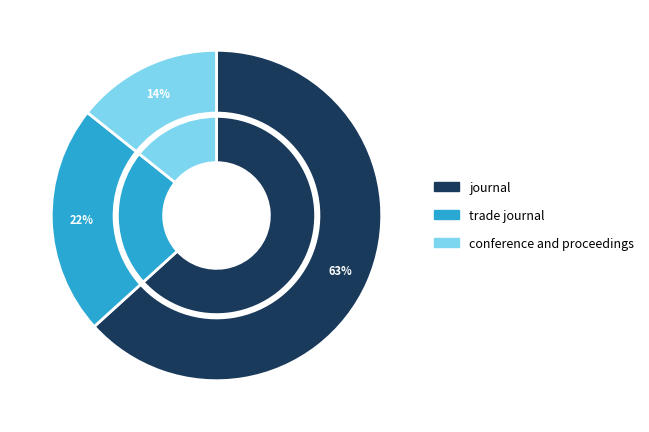

Rank the categories by value from lowest to highest.

conference and proceedings, trade journal, journal